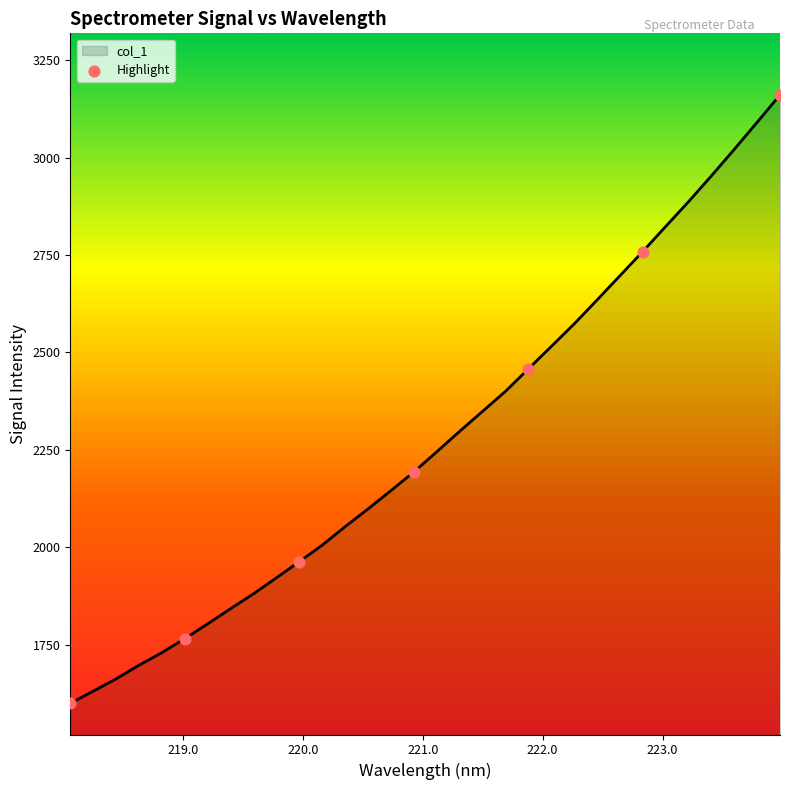

What is the greatest value displayed?

3161.4